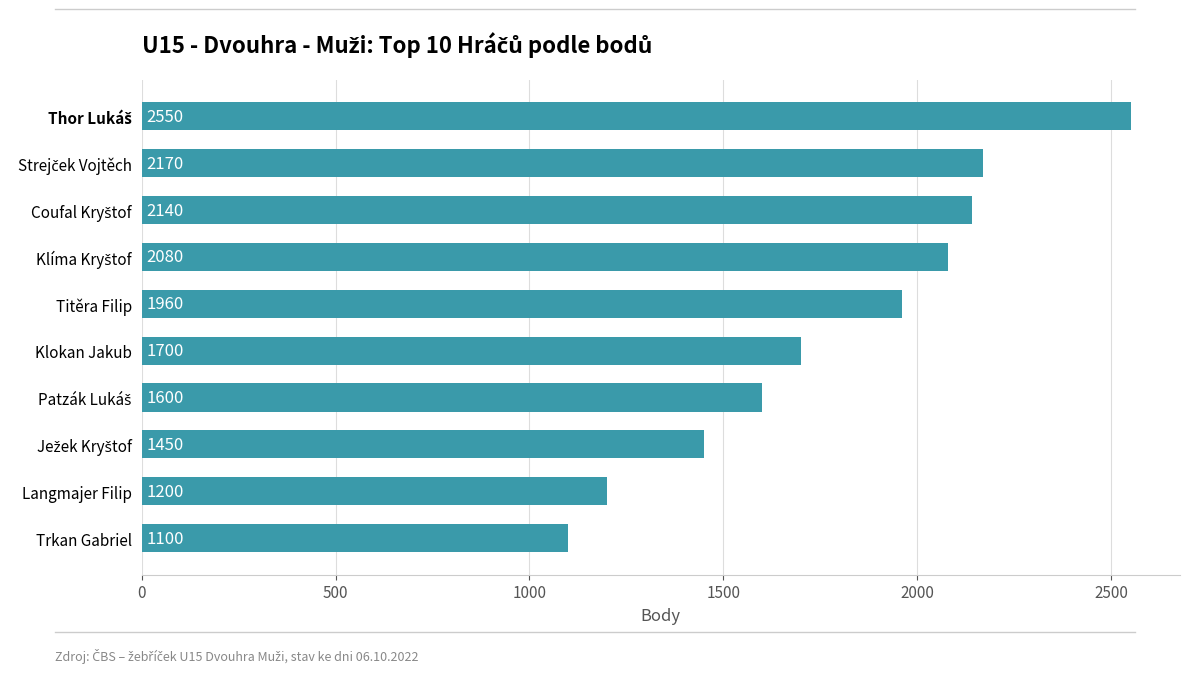

At which label is the value closest to 1825?

Klokan Jakub